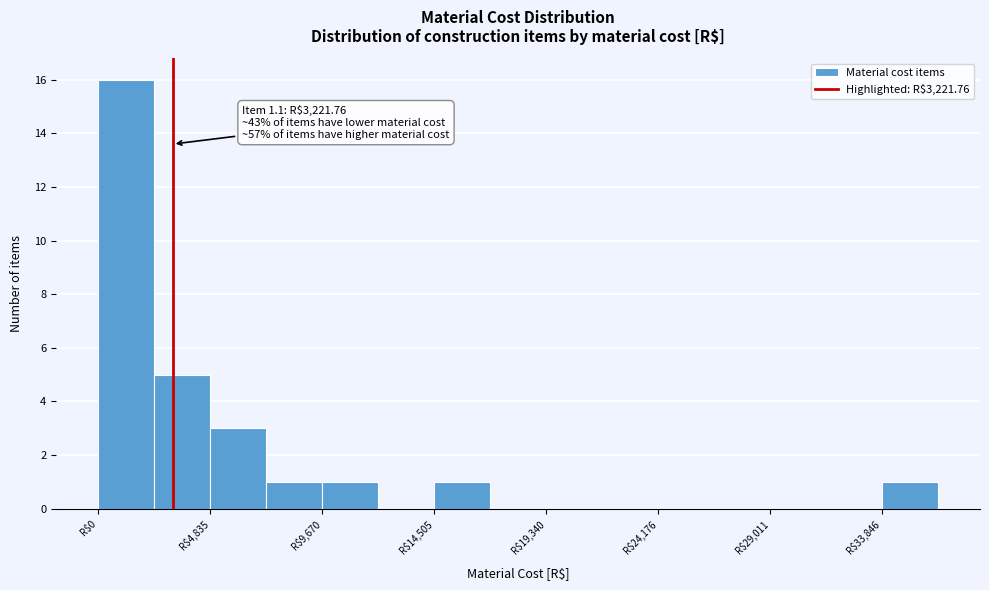

Over which range of the x-axis is the bar tallest?

0 to 2500